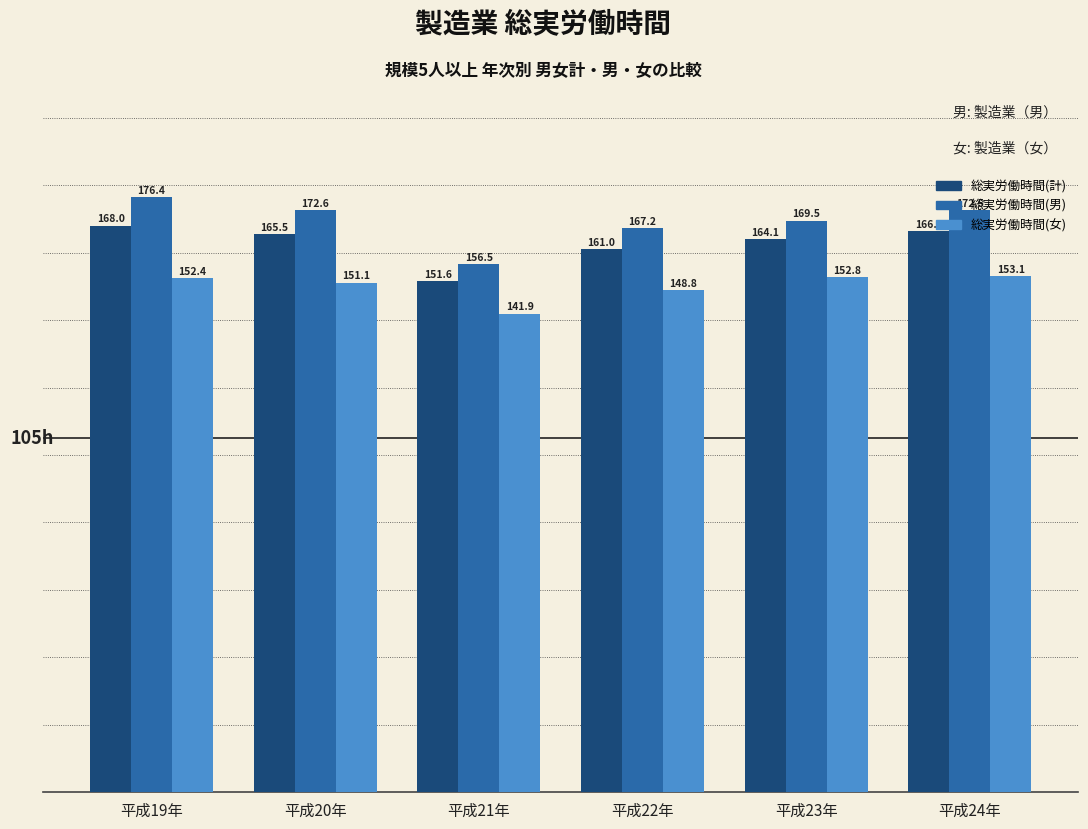

At which label does 総実労働時間(女) first exceed 152?

平成19年